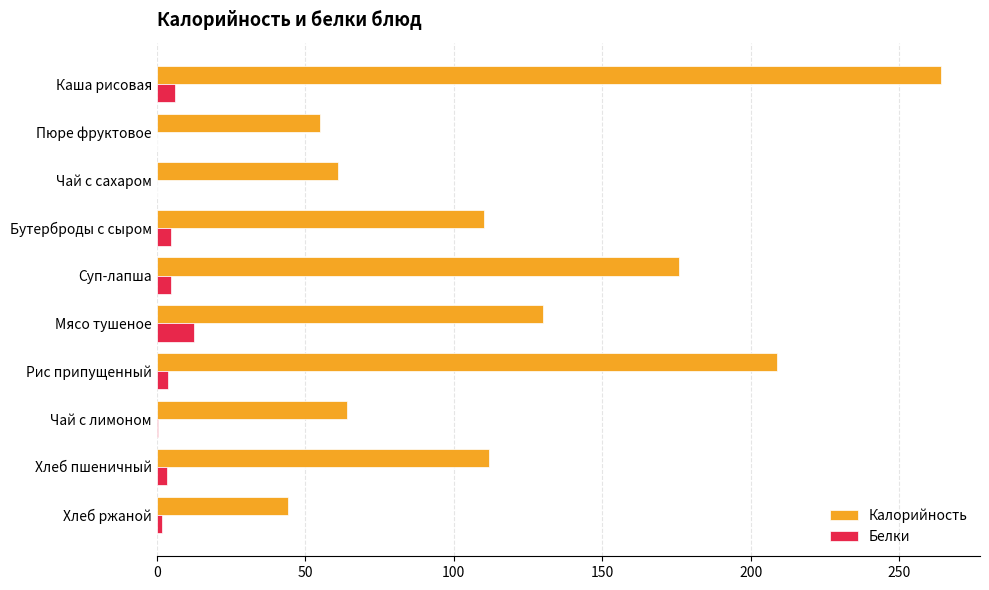

How many distinct data groups are displayed?

2